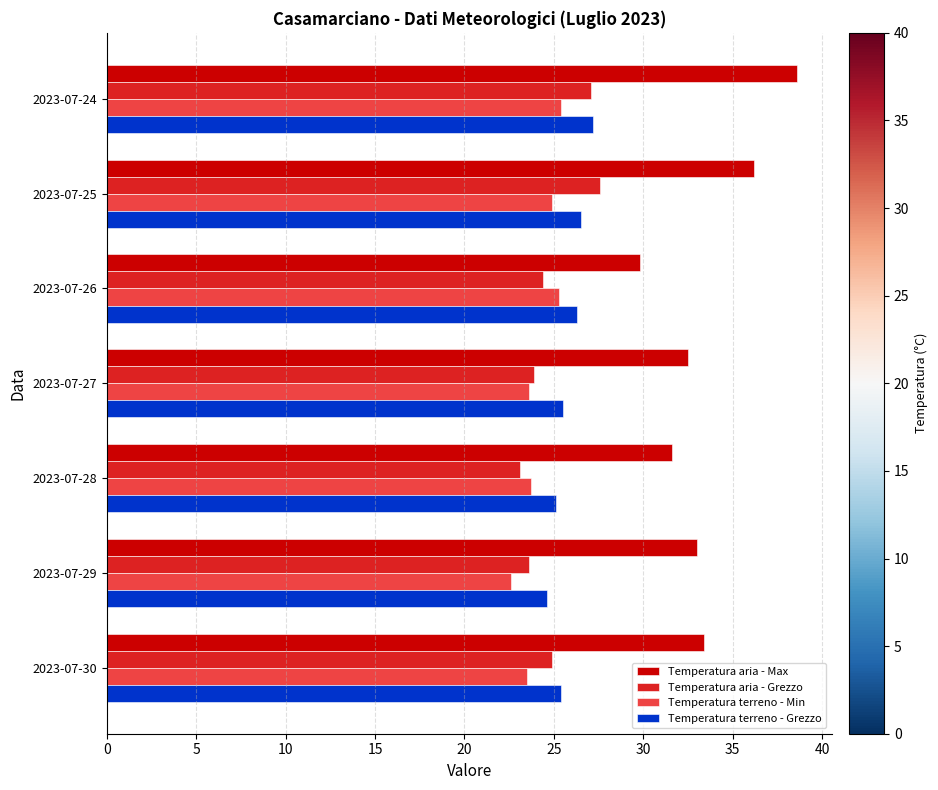

What is the difference between the second highest and second lowest values in the Temperatura aria - Max series?

4.6